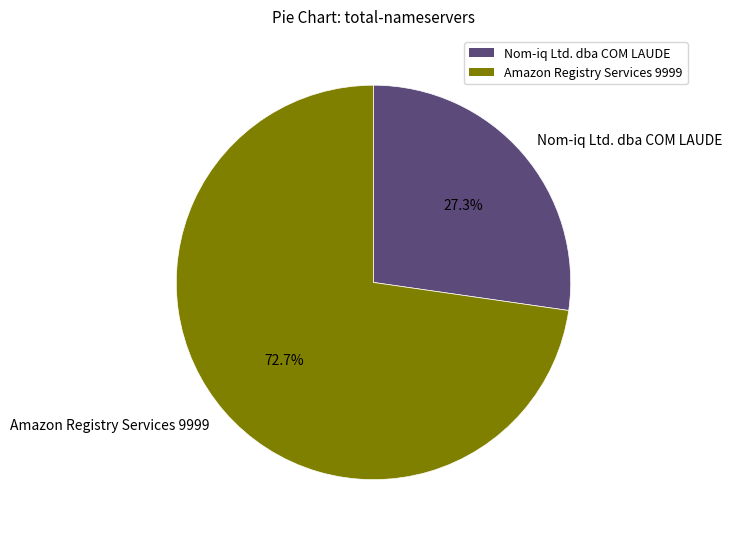

What percentage do Nom-iq Ltd. dba COM LAUDE and Amazon Registry Services 9999 together represent?

100.0%